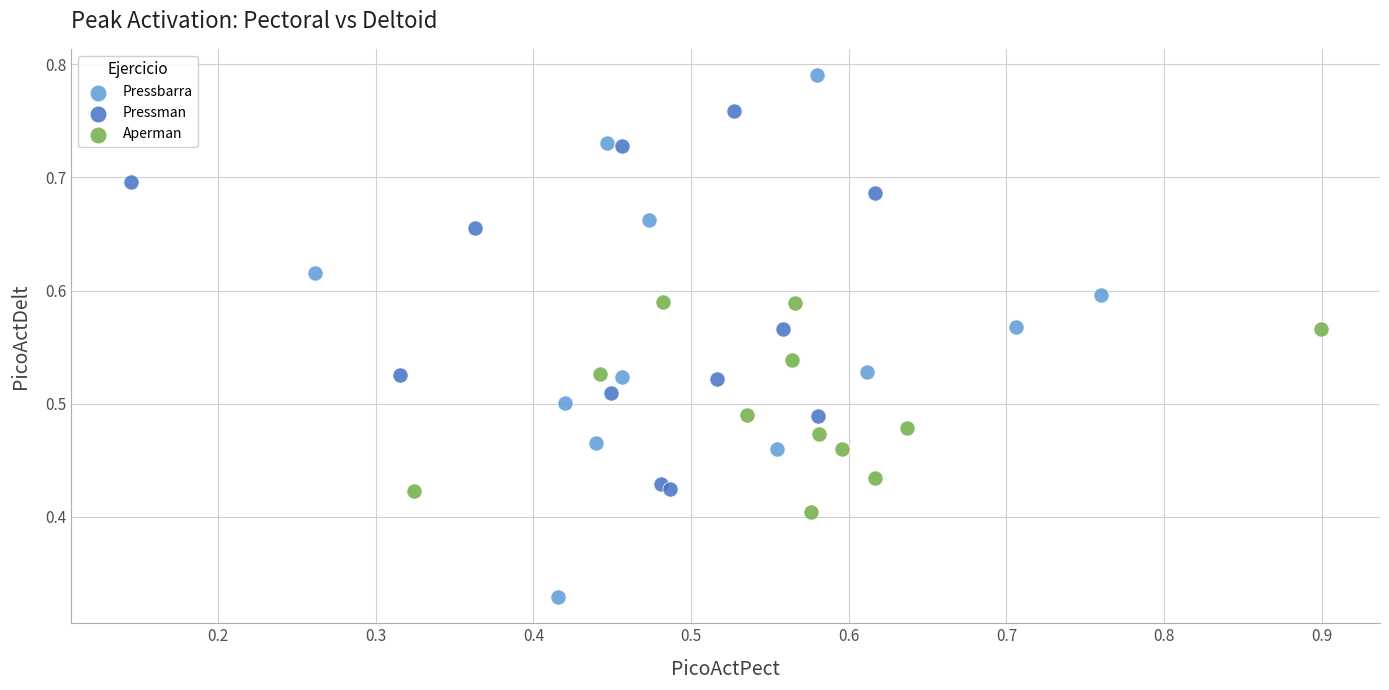

Which series has the widest spread of Y values?

Pressbarra